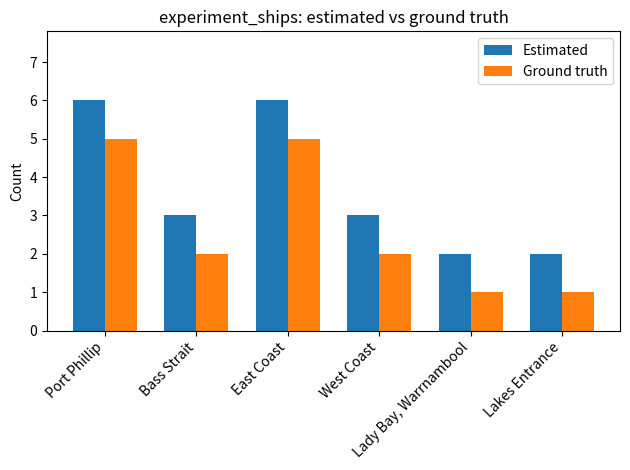

What is the highest value of the Estimated series?

6